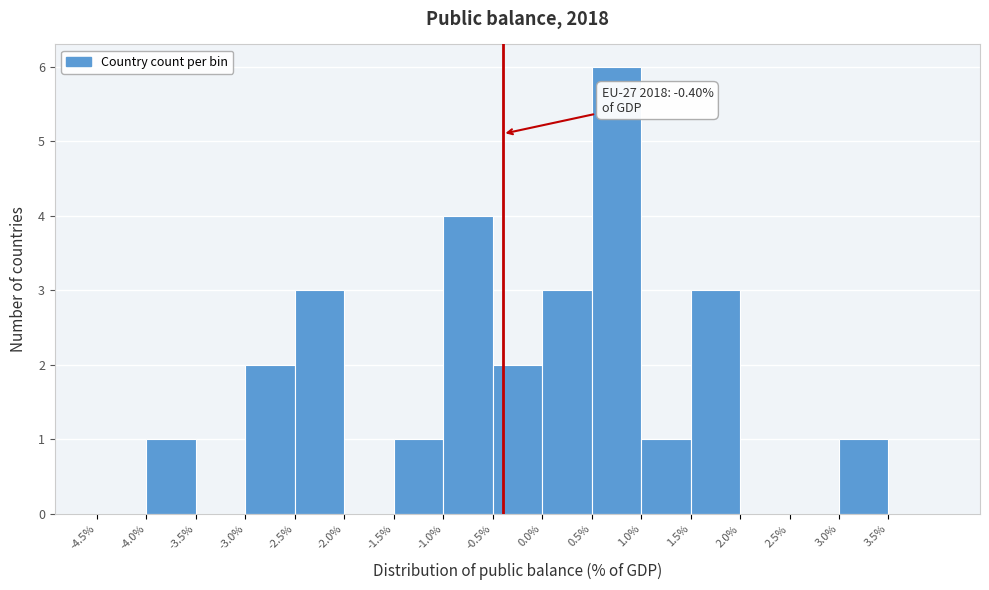

Which range on the x-axis has the tallest bar?

0.5 to 1.0